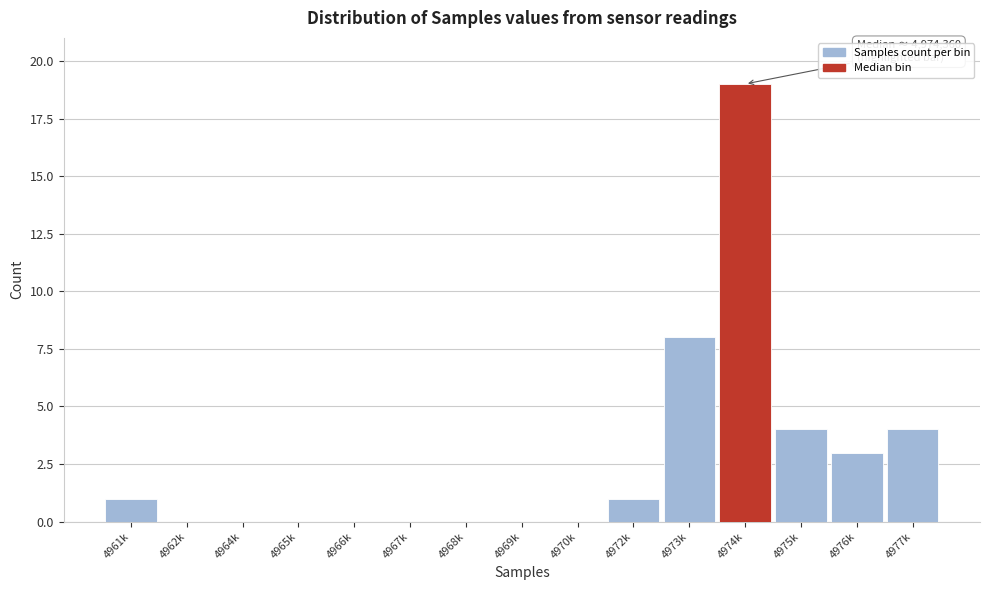

Reading right to left, what are all the values shown in this chart?

4977k=4	4976k=3	4975k=4	4974k=19	4973k=8	4972k=1	4970k=0	4969k=0	4968k=0	4967k=0	4966k=0	4965k=0	4964k=0	4962k=0	4961k=1